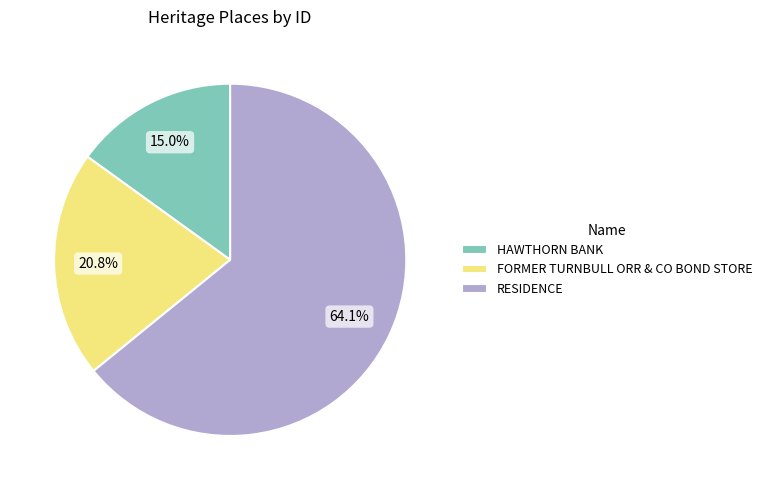

To the nearest percent, what is the difference between the RESIDENCE and FORMER TURNBULL ORR & CO BOND STORE slice percentages?

43%